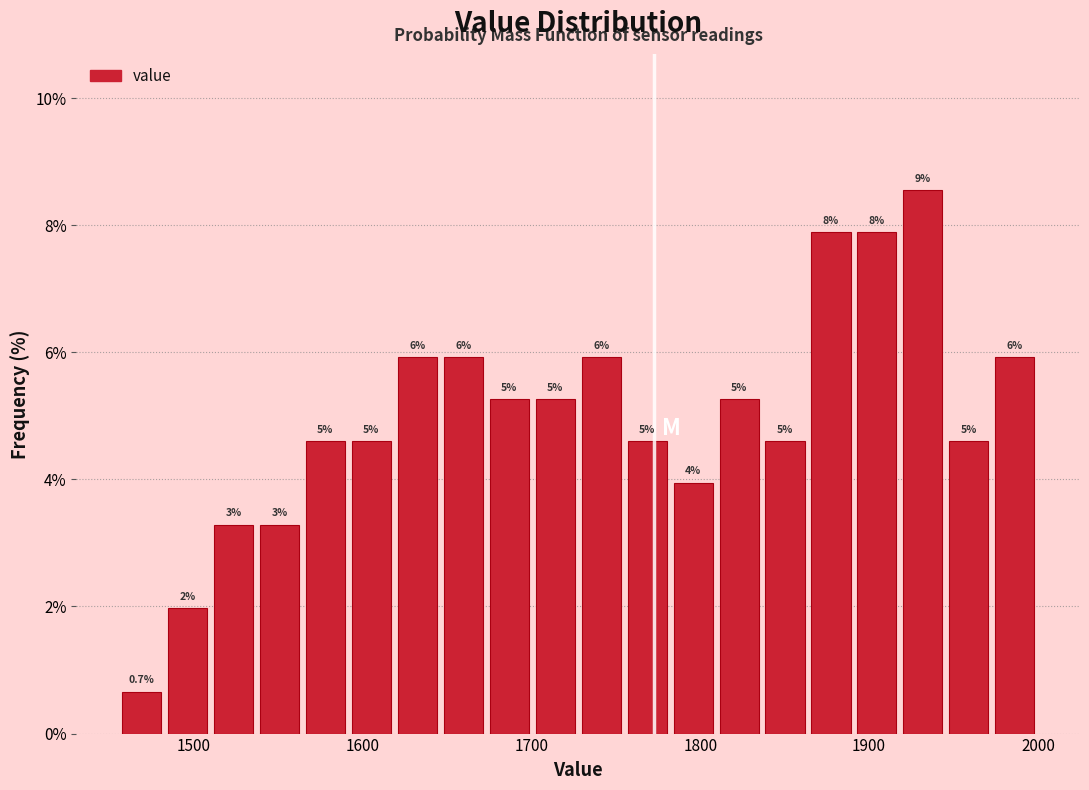

Read against the x-axis, roughly where is the centre of the tallest bar?

1930